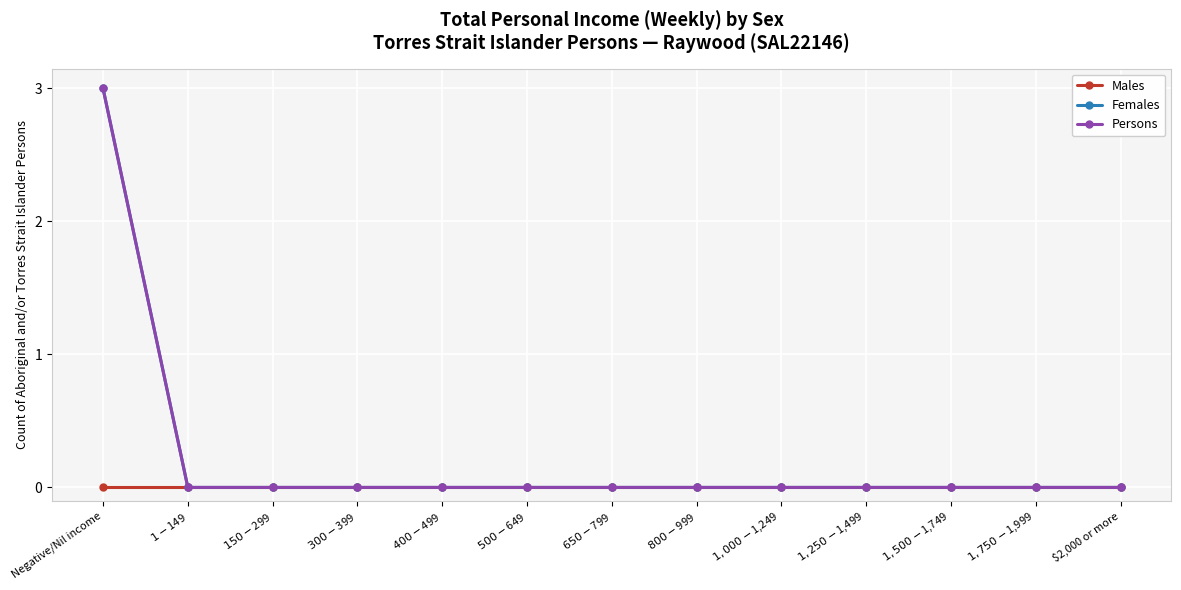

What is the sum of all Females values?

3